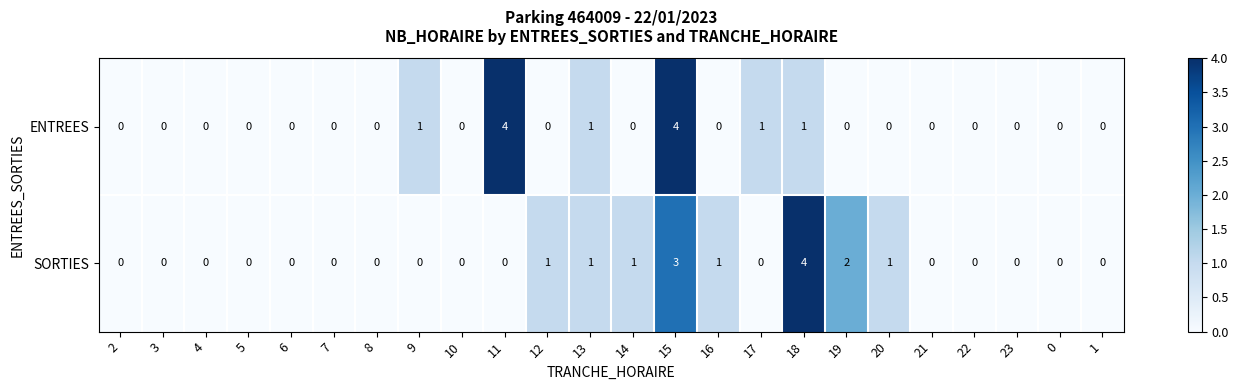

The value of SORTIES at 10 is 0. True or false?

True